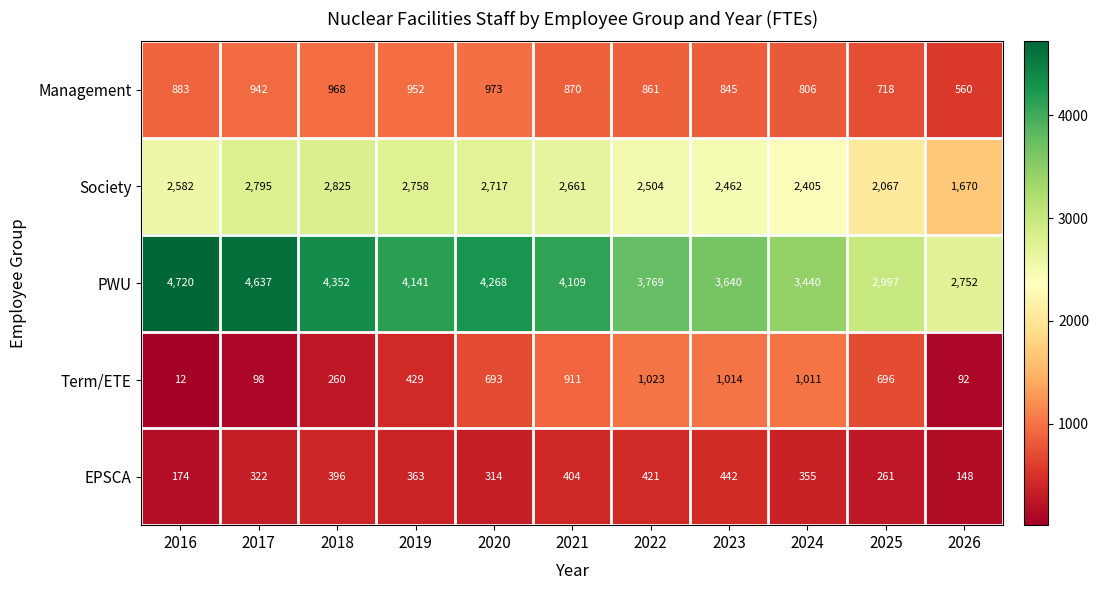

True or false: Society has a value of 2462 at 2023.

True